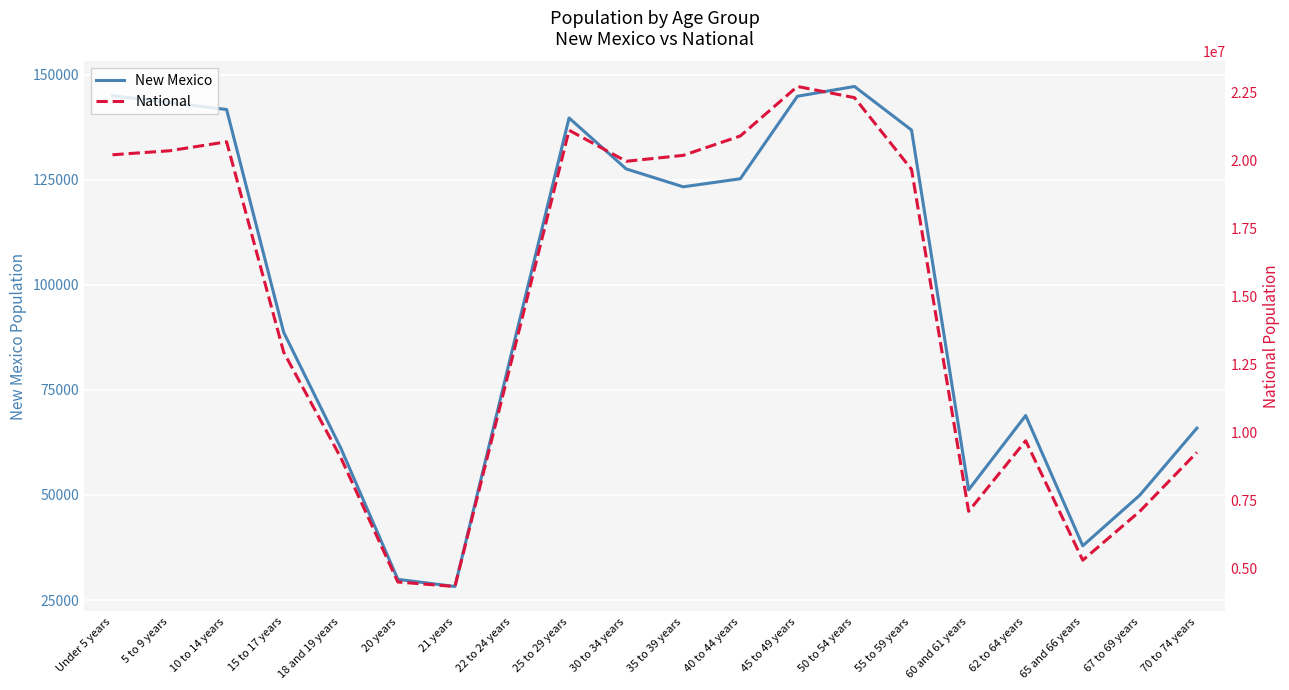

True or false: National and New Mexico cross at least once.

False